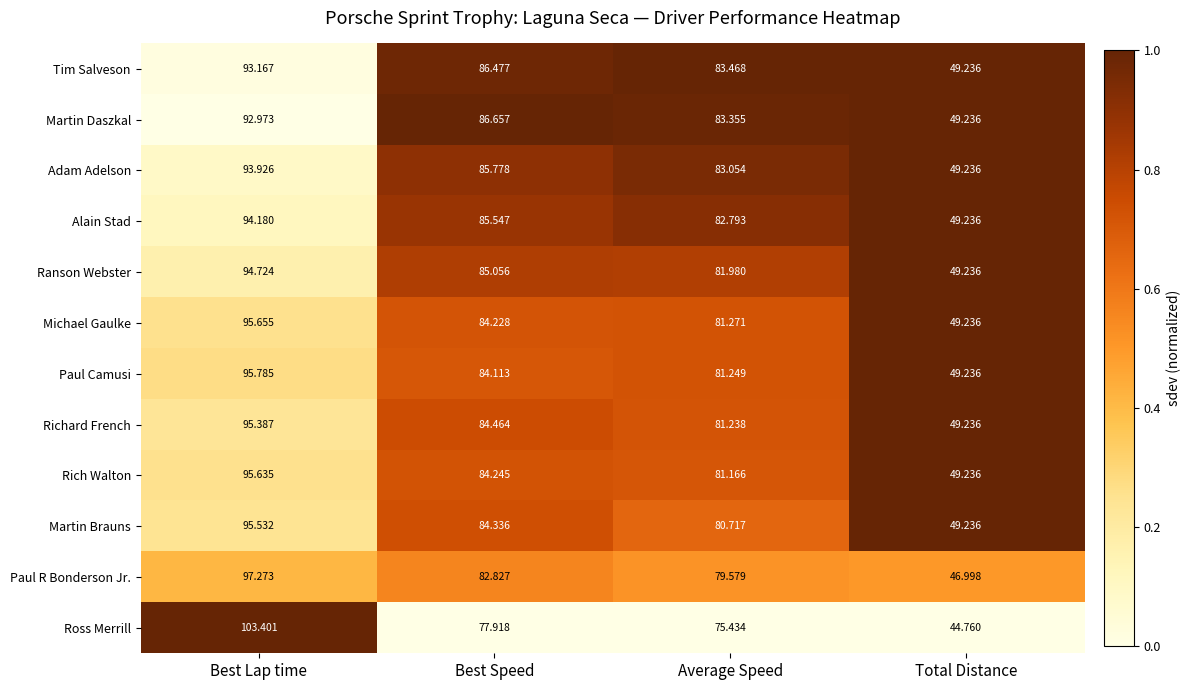

Which series has the widest spread of values?

Ross Merrill